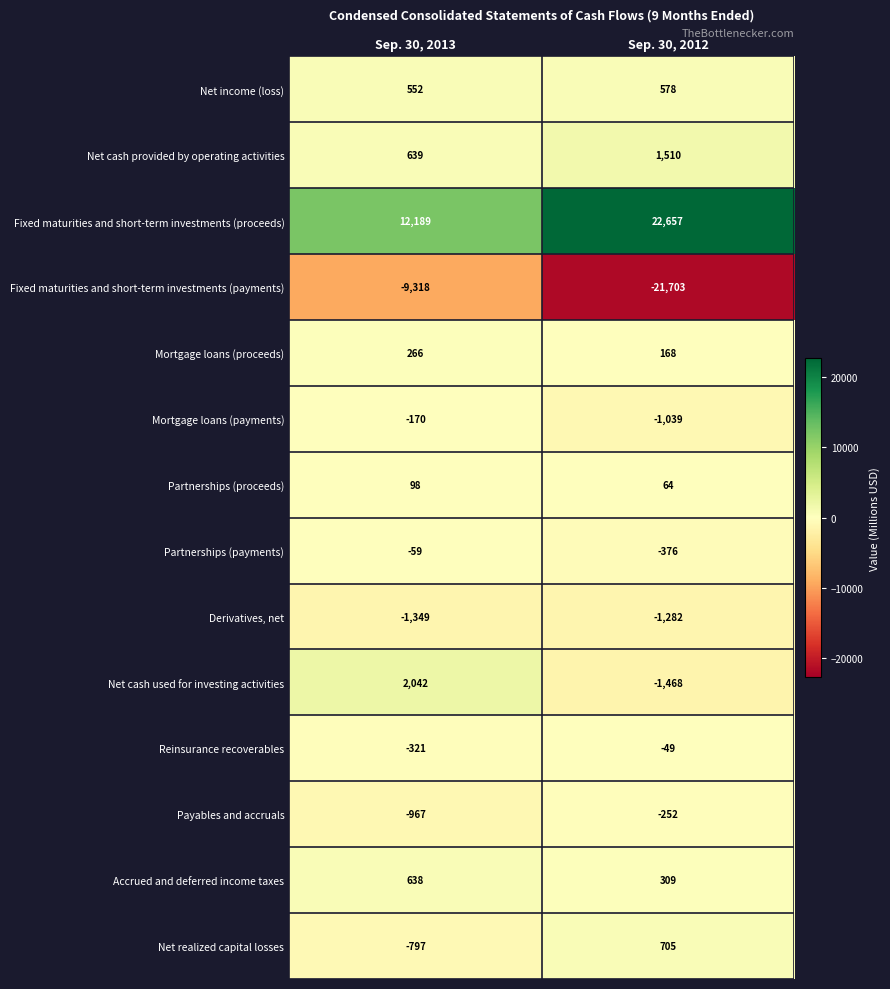

Which label corresponds to the smallest value in the chart?

Sep. 30, 2012